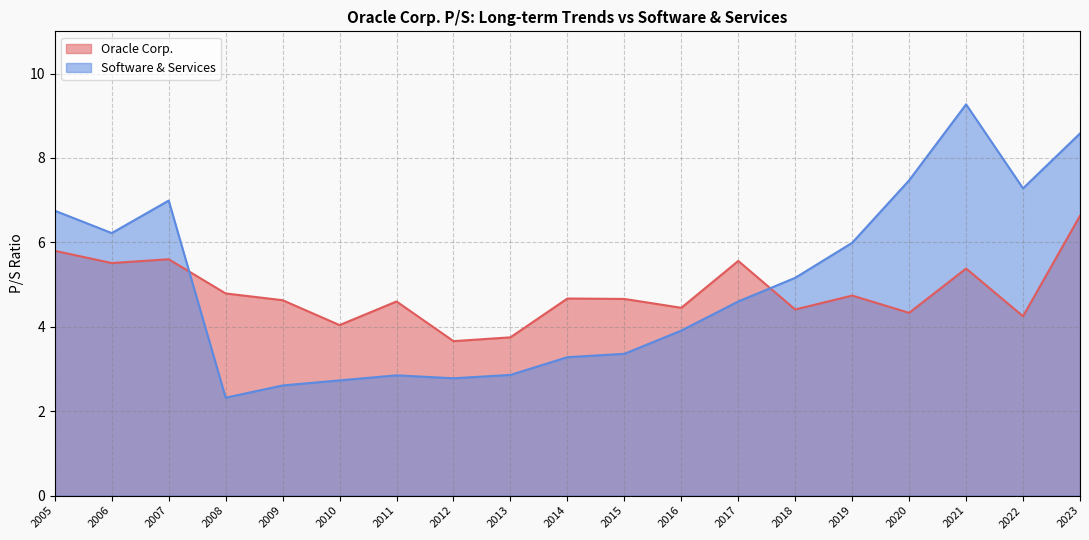

What is the difference between the Software & Services values at 2012 and 2019?

3.2